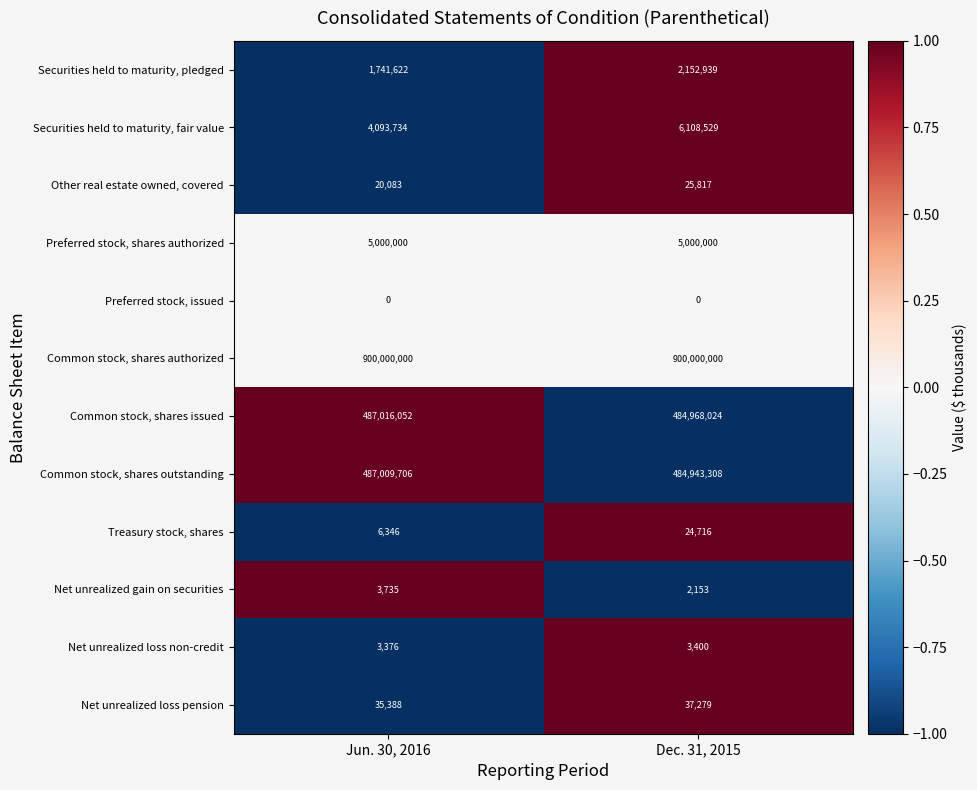

Reading left to right, list all the values displayed in this chart.

Securities held to maturity, pledged: 1741622	2152939
Securities held to maturity, fair value: 4093734	6108529
Other real estate owned, covered: 20083	25817
Preferred stock, shares authorized: 5000000	5000000
Preferred stock, issued: 0	0
Common stock, shares authorized: 900000000	900000000
Common stock, shares issued: 487016052	484968024
Common stock, shares outstanding: 487009706	484943308
Treasury stock, shares: 6346	24716
Net unrealized gain on securities: 3735	2153
Net unrealized loss non-credit: 3376	3400
Net unrealized loss pension: 35388	37279